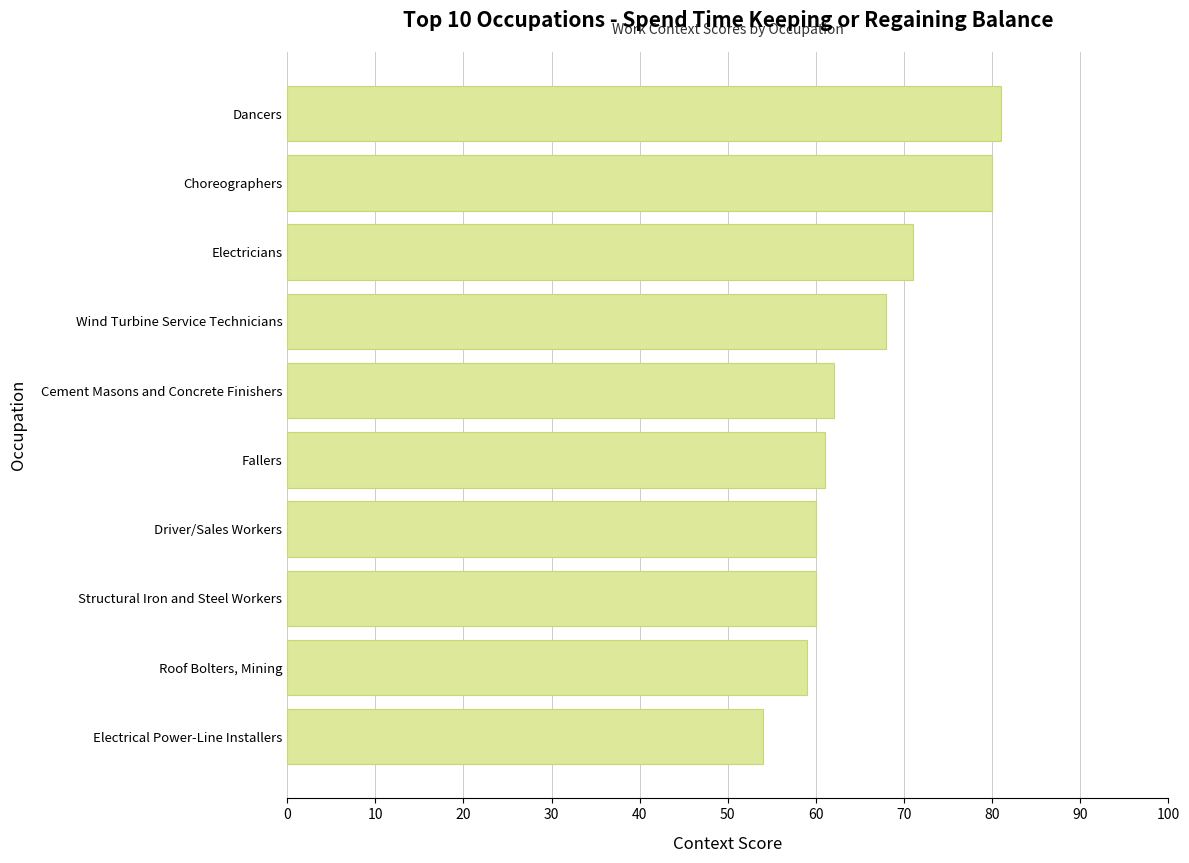

What is the difference between the values at Electrical Power-Line Installers and Driver/Sales Workers?

6